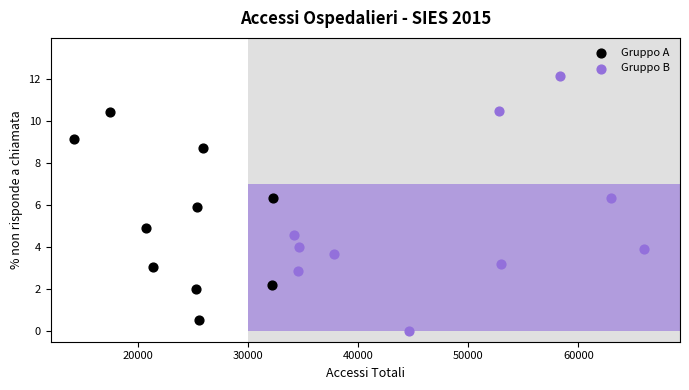

What are all the series names shown in the legend?

Gruppo A, Gruppo B